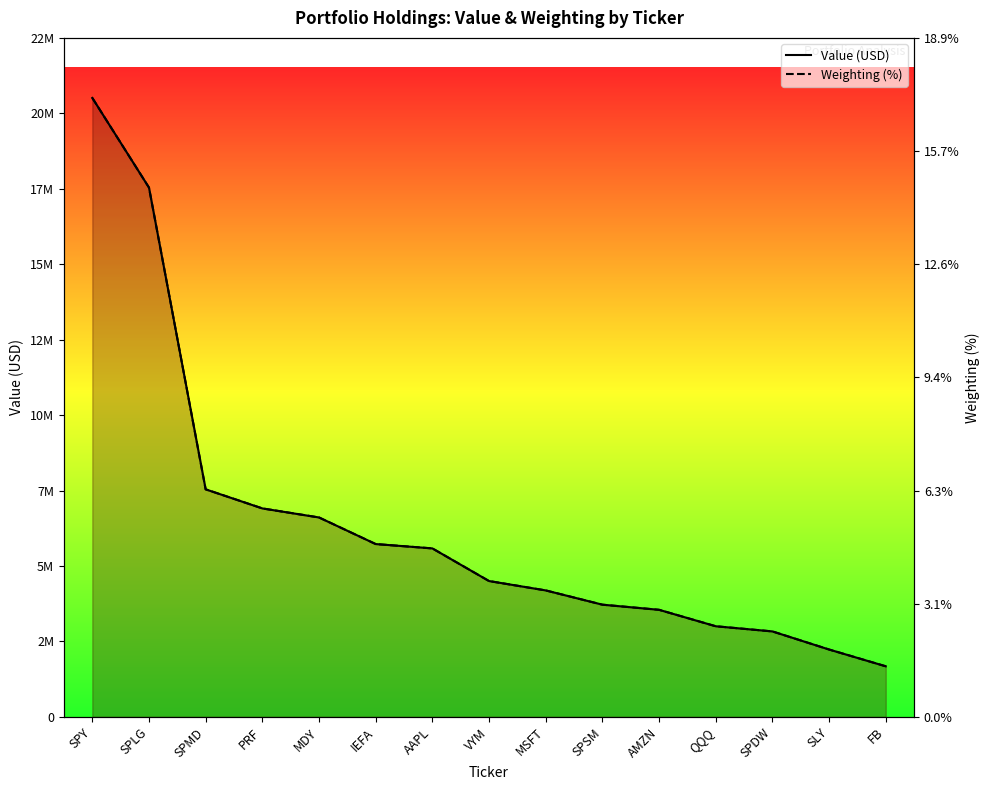

Where do Weighting (%) and Value (USD) first cross each other?

MDY and IEFA